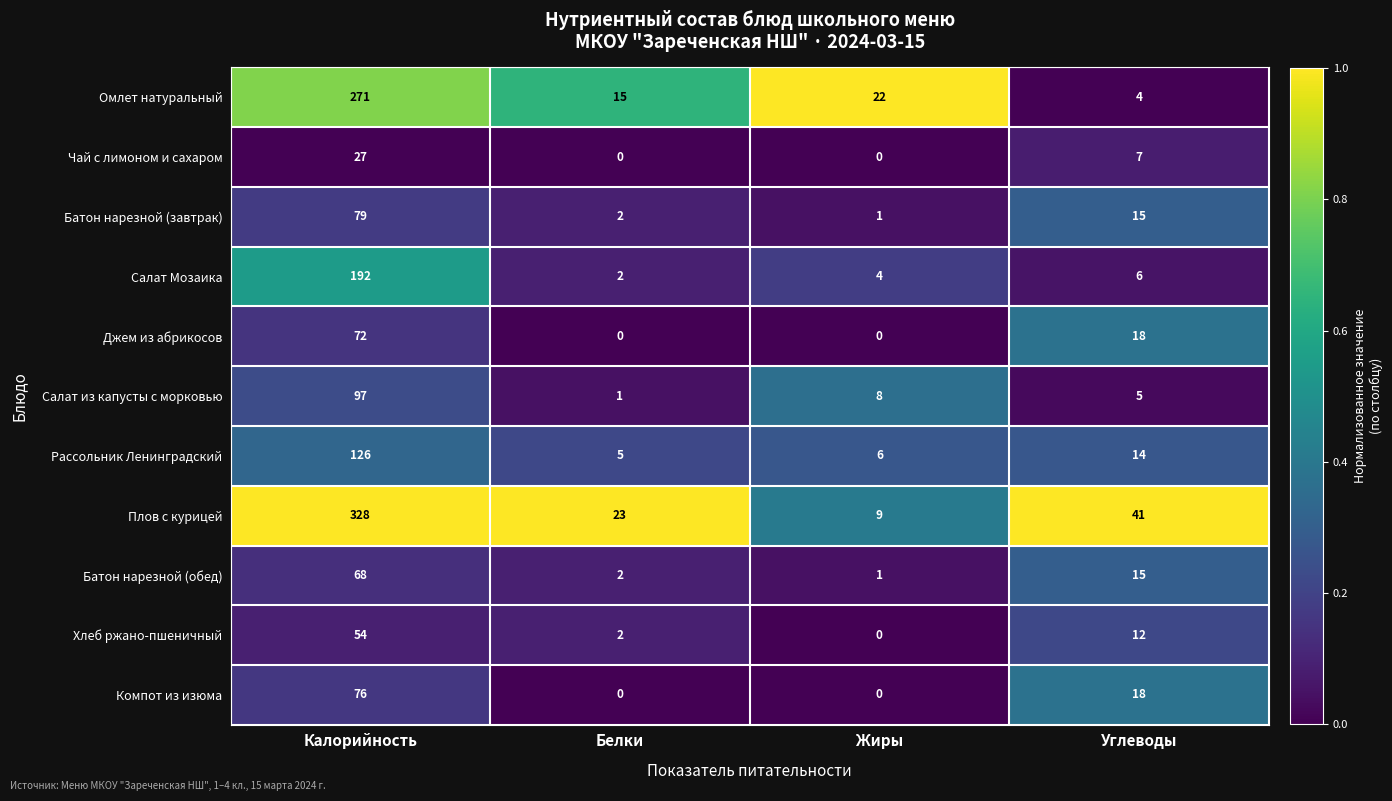

Which category has the highest value across all series?

Калорийность